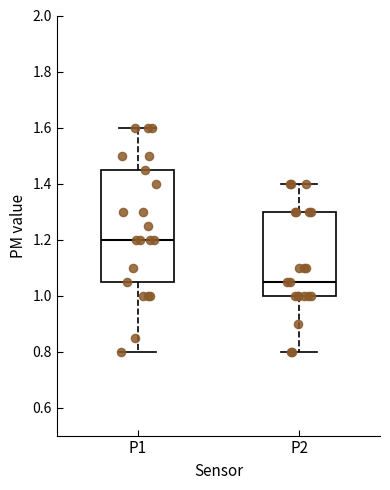

Reading left to right, read every box against the y-axis: the position of its median line, the range the box covers, and the ends of its whiskers. The values are not printed on the chart, so give them approximately, as read against the axis.

P1: median 1.20, box 1.06 to 1.46, whiskers 0.80 to 1.60
P2: median 1.06, box 1.00 to 1.30, whiskers 0.80 to 1.40